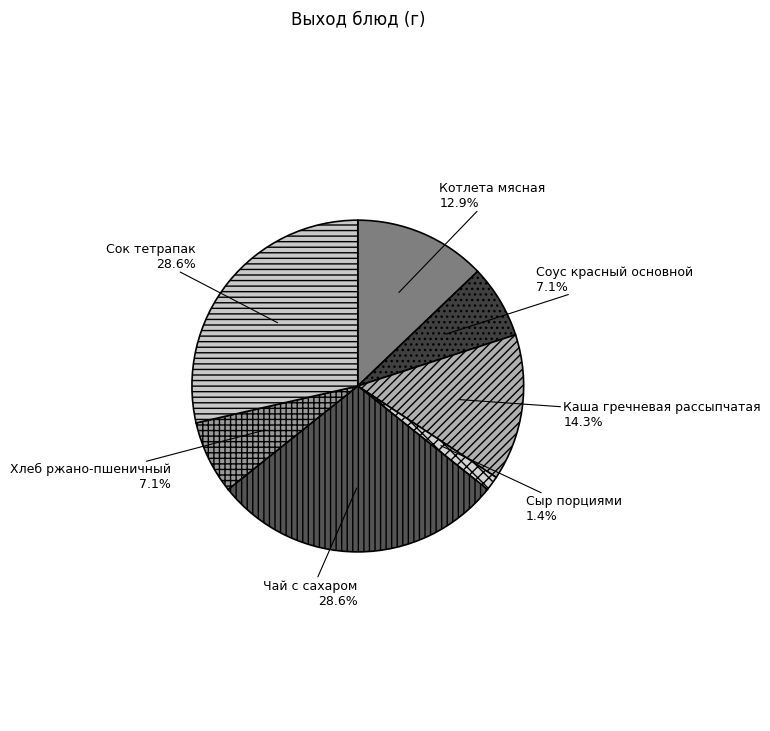

What portion of the pie excludes Хлеб ржано-пшеничный?

92.9%